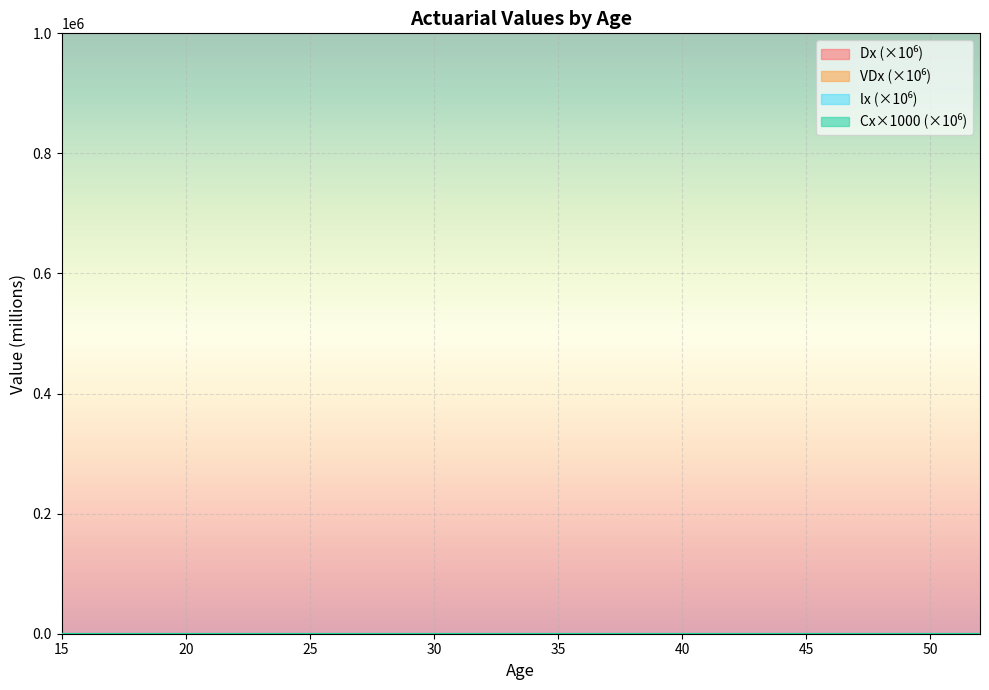

What are all the series names shown in the legend?

lx, Dx, Cx, VDx